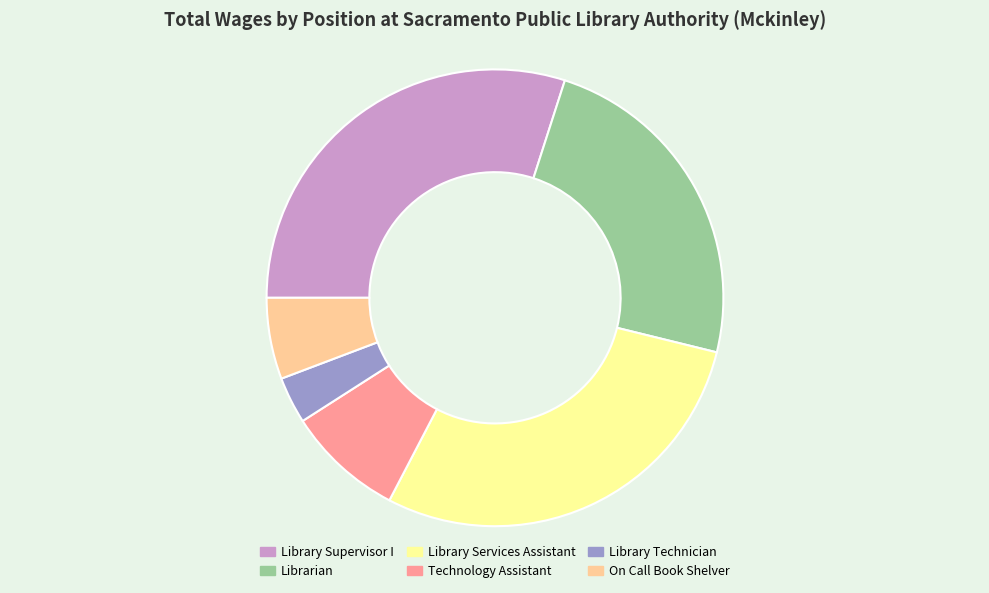

Rank the categories by value from lowest to highest.

Library Technician, On Call Book Shelver, Technology Assistant, Librarian, Library Services Assistant, Library Supervisor I